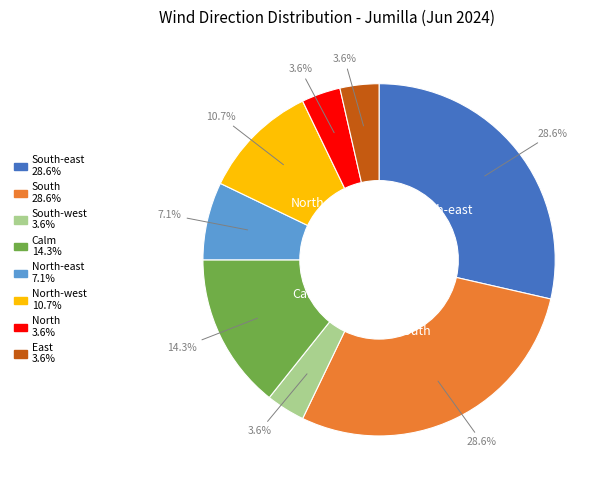

Does any single category account for the majority?

No